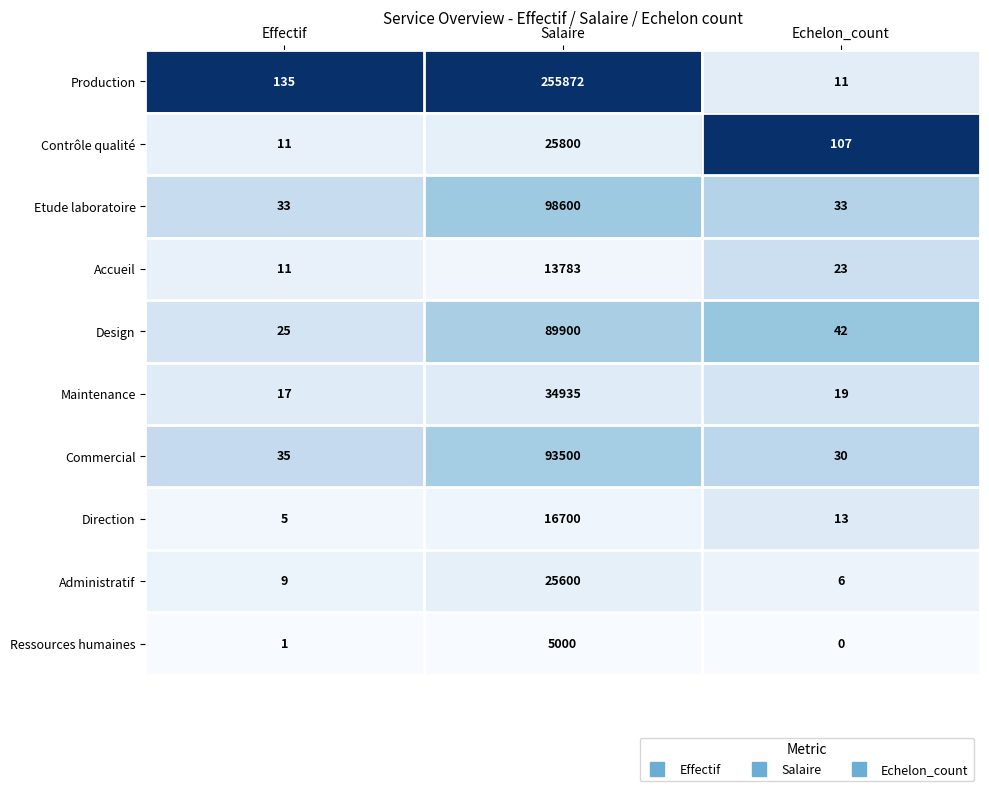

Reading left to right, what are all the values shown in this chart?

Production: 135	255872	11
Contrôle qualité: 11	25800	107
Etude laboratoire: 33	98600	33
Accueil: 11	13783	23
Design: 25	89900	42
Maintenance: 17	34935	19
Commercial: 35	93500	30
Direction: 5	16700	13
Administratif: 9	25600	6
Ressources humaines: 1	5000	0